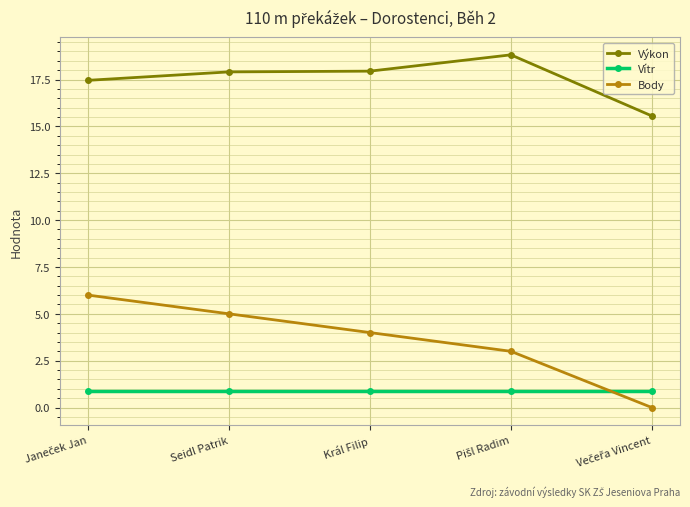

At how many categories does at least one series exceed 0?

5